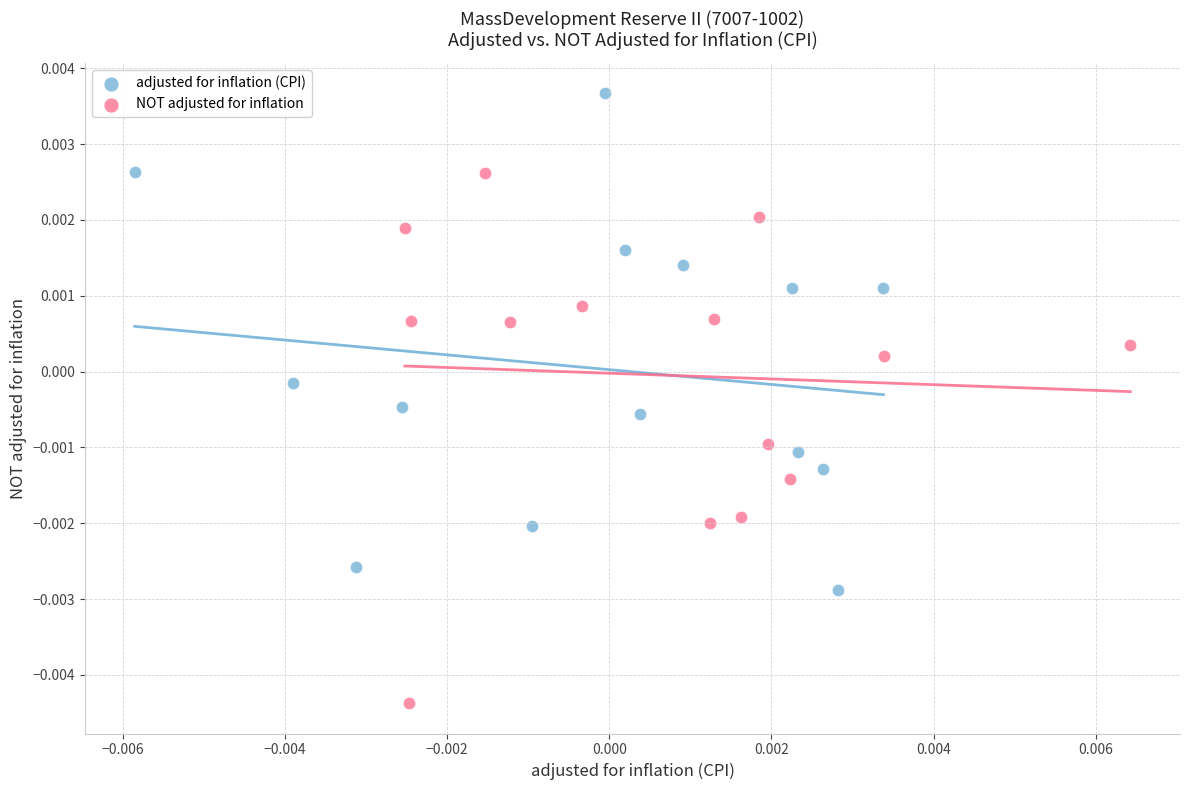

Which series contains the highest Y value?

adjusted for inflation (CPI)